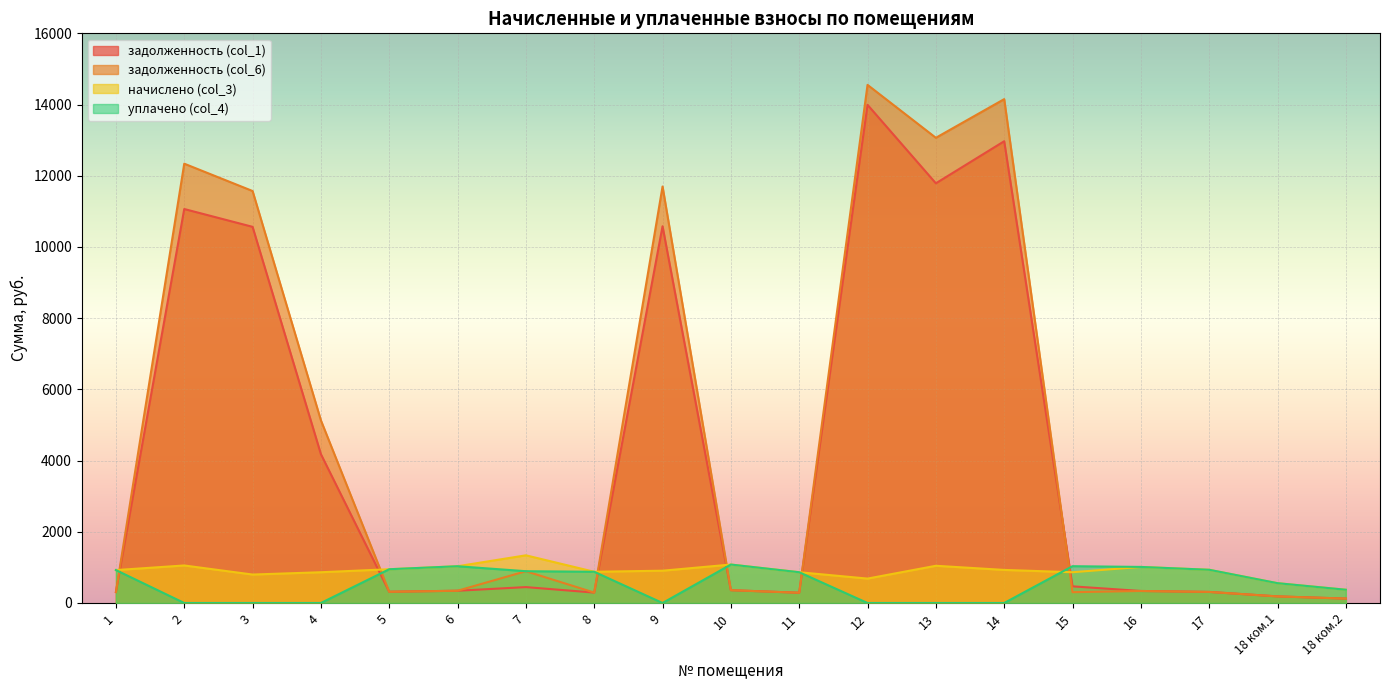

True or false: задолженность (col_6) has more than 0 interior local peaks.

True